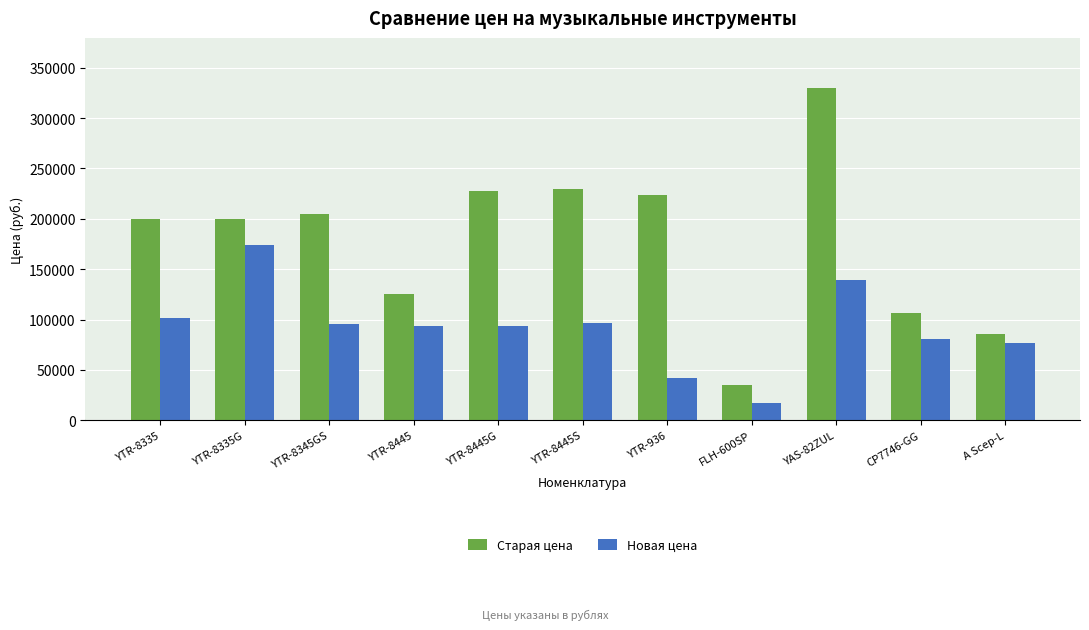

What is the approximate value of Новая цена at FLH-600SP, to the nearest 50?

17650